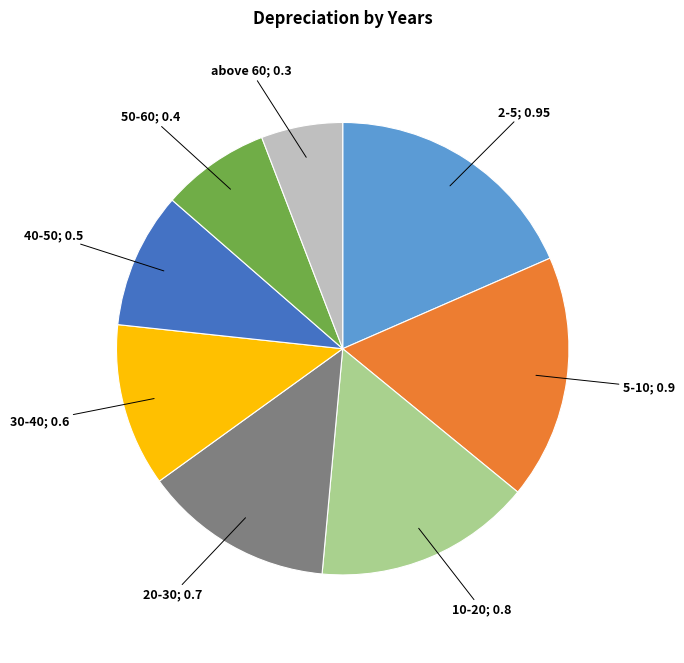

Is there any slice that represents more than half of the pie?

No